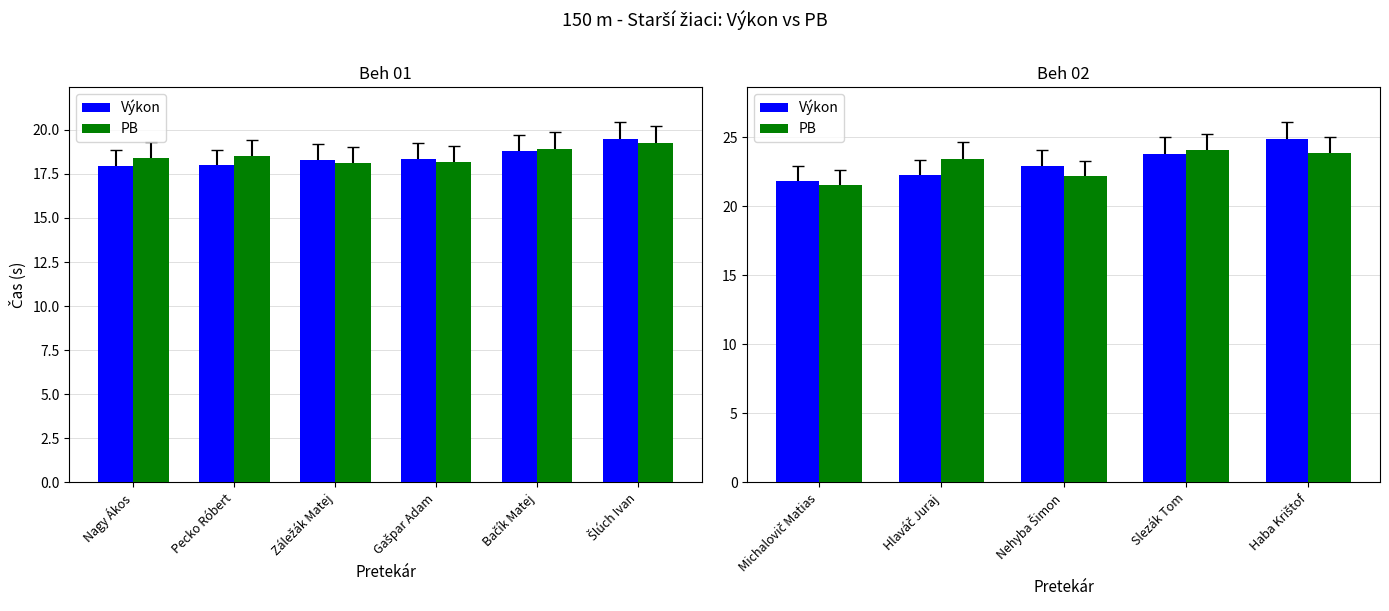

Which series changed the most between Nehyba Šimon and Slezák Tom?

PB